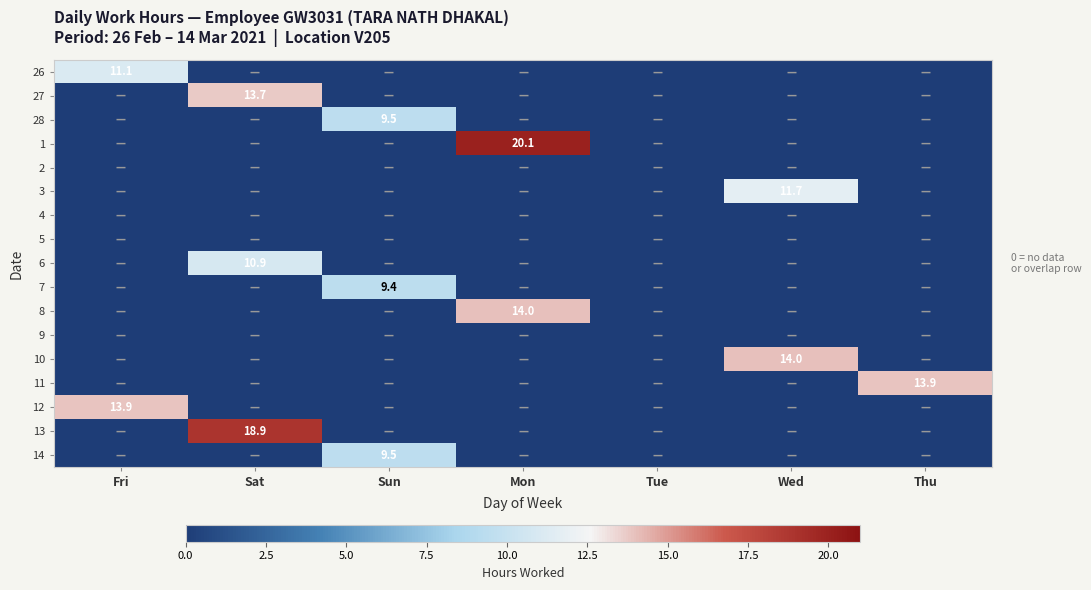

The value of 28 at Thu is 5.5. True or false?

False